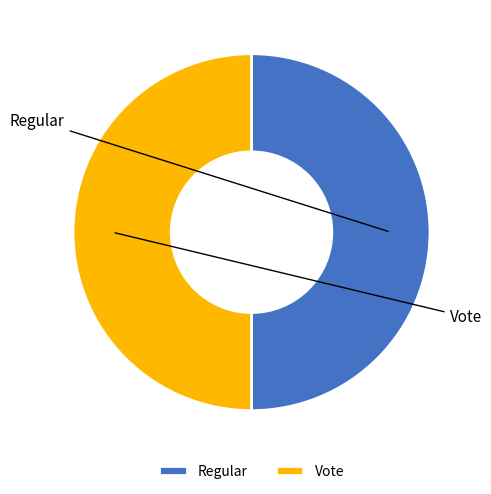

Do Vote and Regular together represent more than half of the pie?

Yes